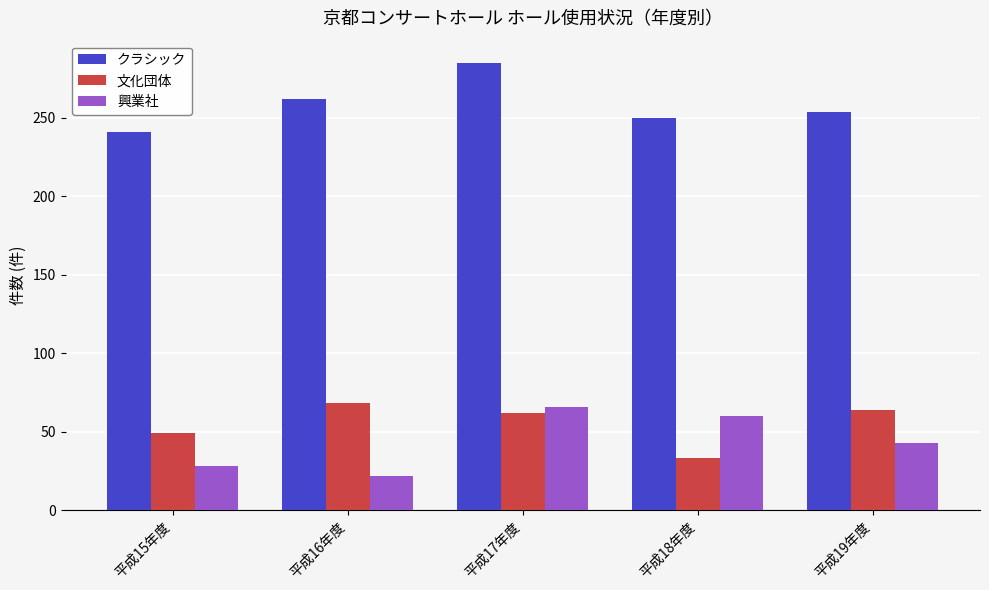

Rank the series at 平成15年度 from highest to lowest value.

クラシック, 文化団体, 興業社